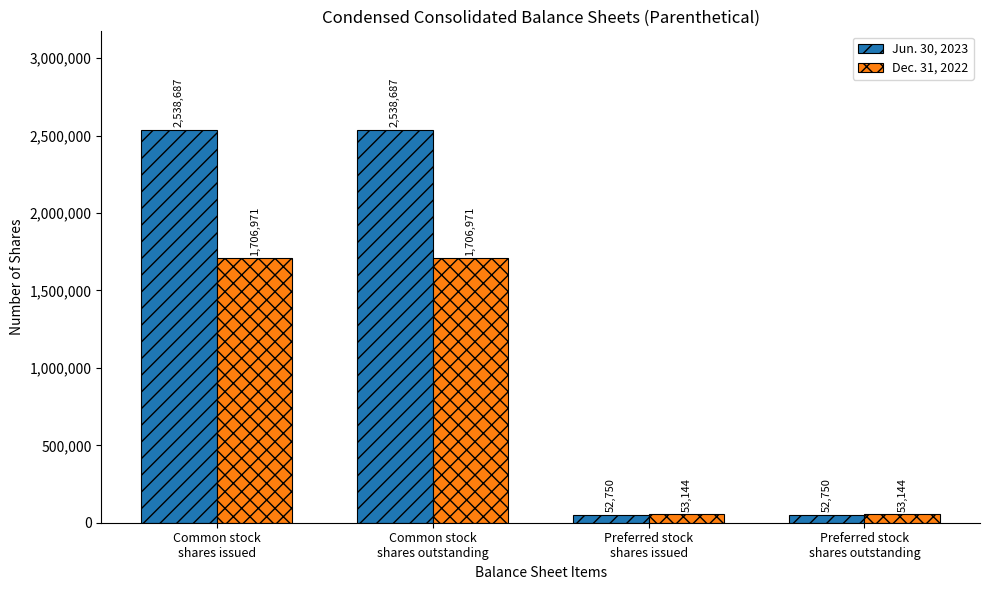

What is the sum of all Dec. 31, 2022 values?

3520230